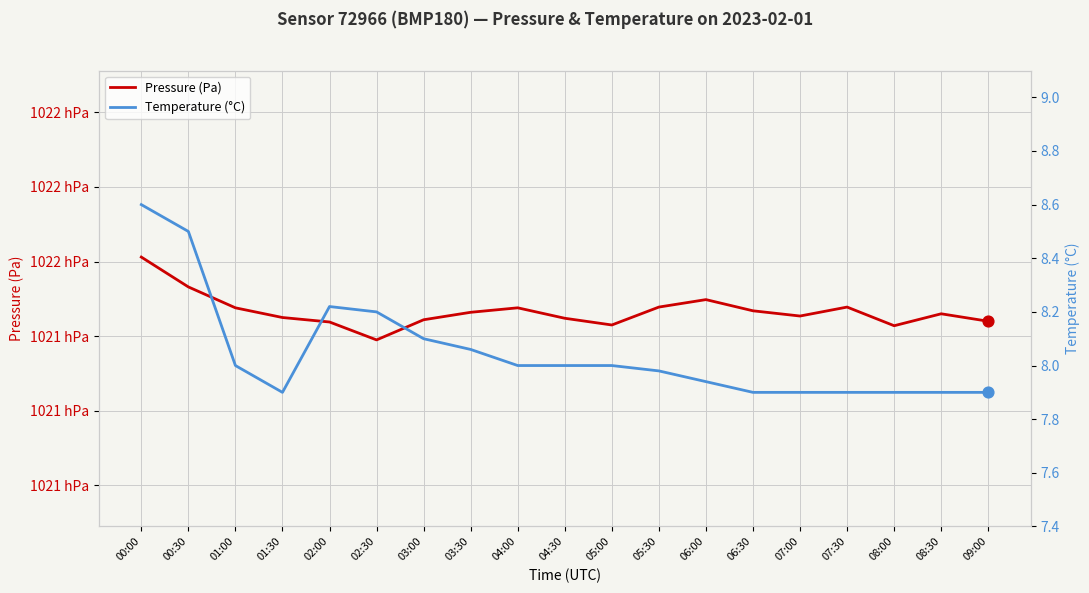

Which series has the widest spread of Y values?

Pressure (Pa)